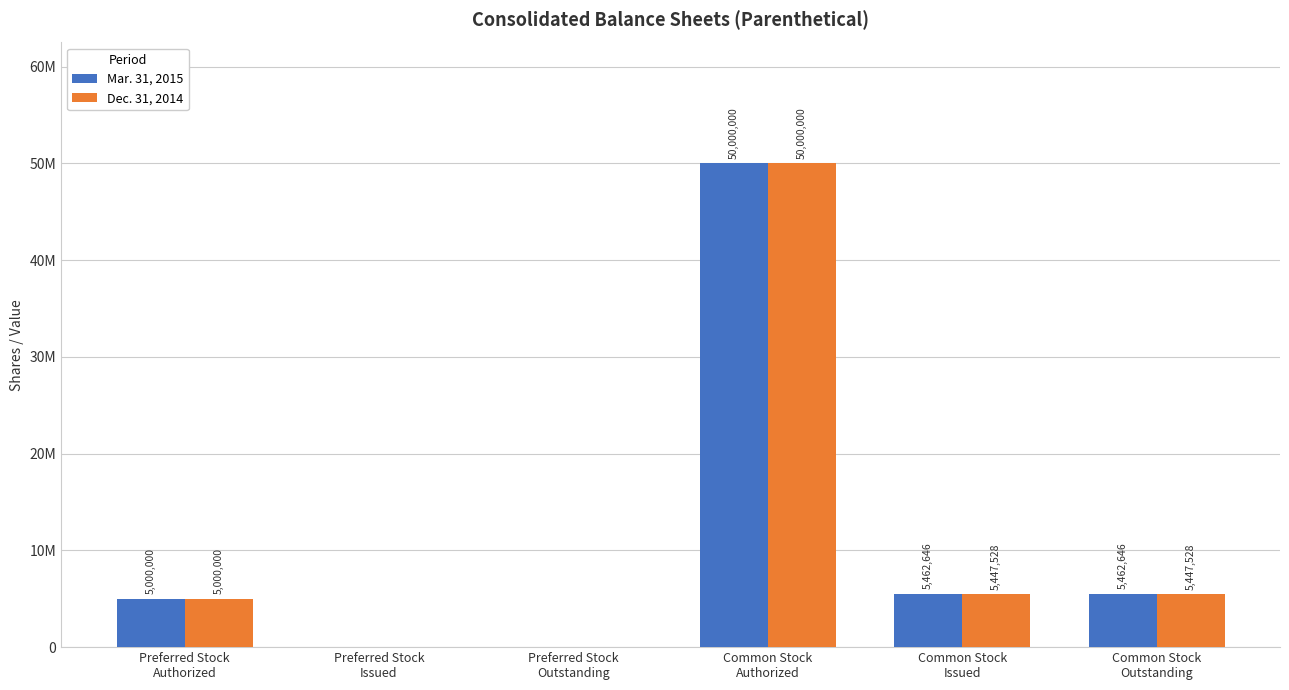

What are all the series names shown in the legend?

Mar. 31, 2015, Dec. 31, 2014